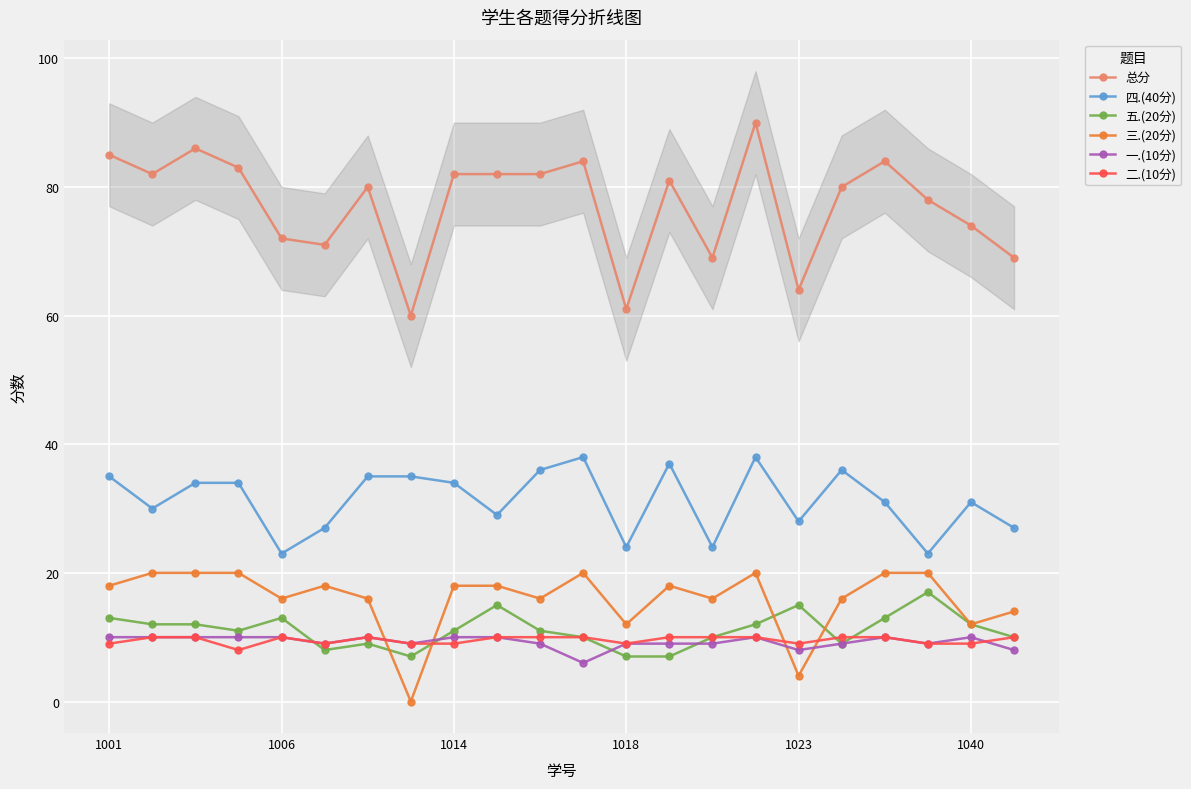

The value of 总分 at 1001 is 85. True or false?

True